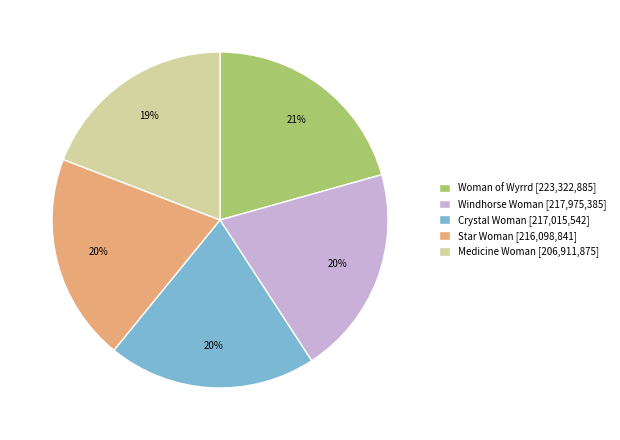

Combined, do Windhorse Woman [217,975,385] and Woman of Wyrrd [223,322,885] account for over 50%?

No